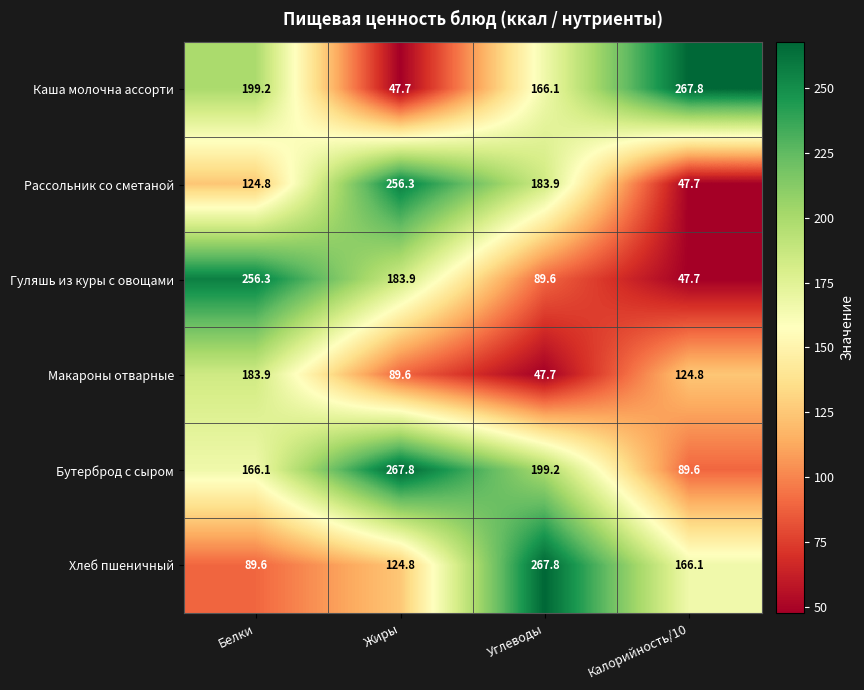

What is the difference between the highest and lowest values at Белки?

166.7